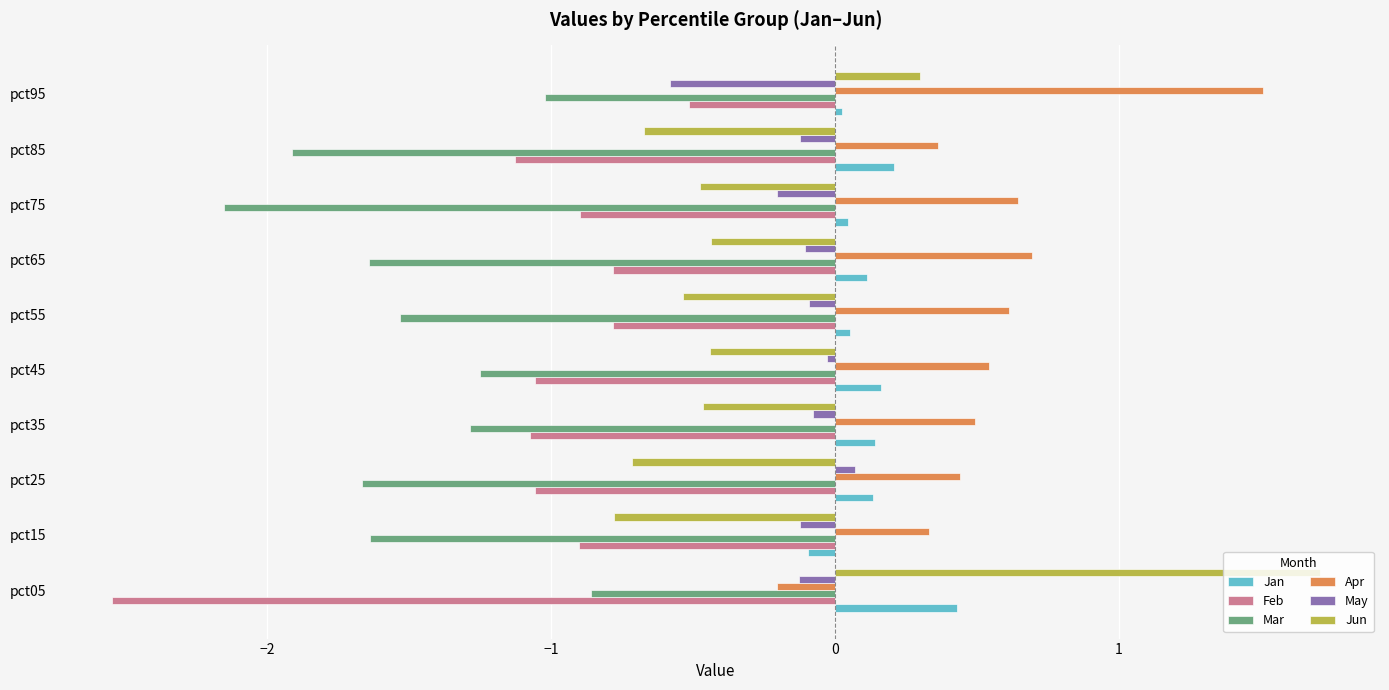

Is it true that Jan equals -0.1 at pct15?

True